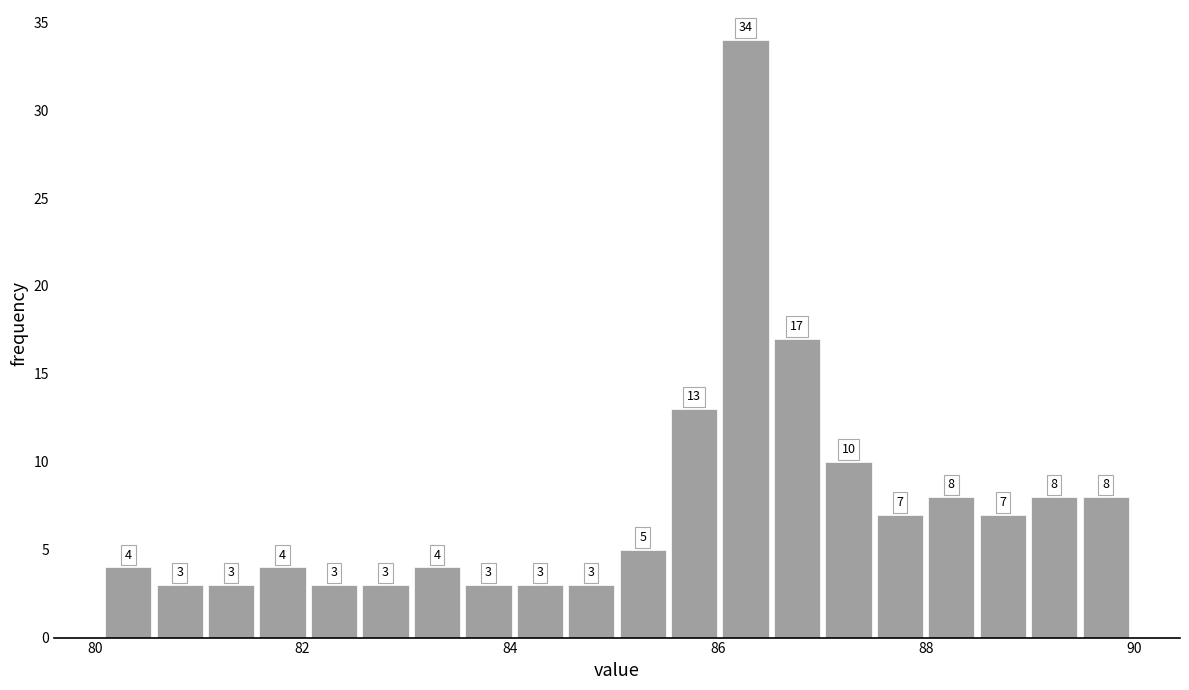

Read against the x-axis, roughly where is the centre of the tallest bar?

86.2